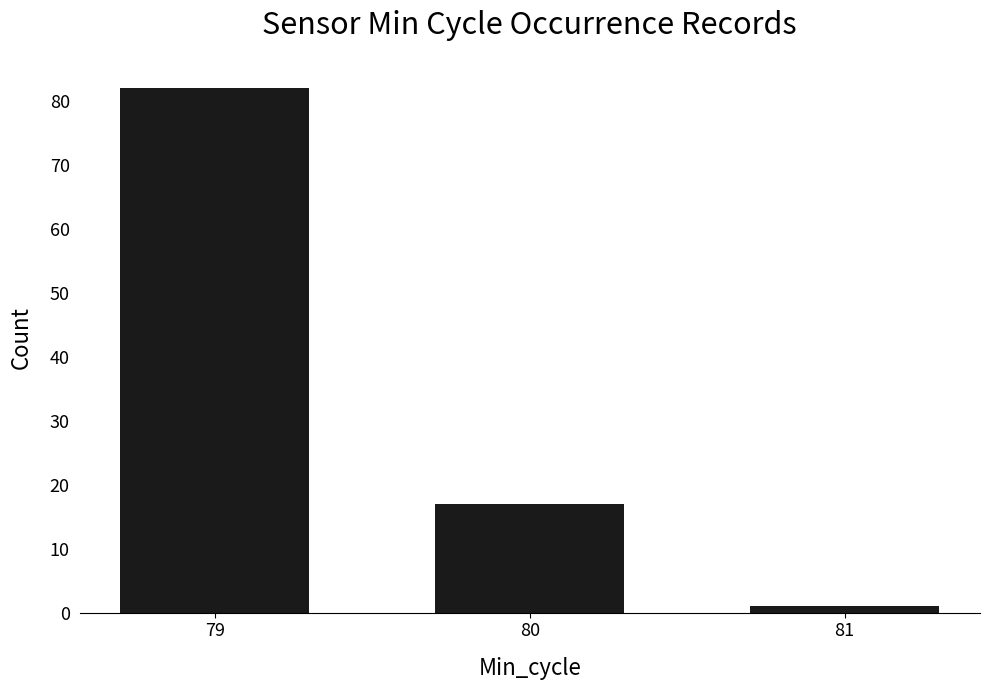

How many bars are there in total?

3